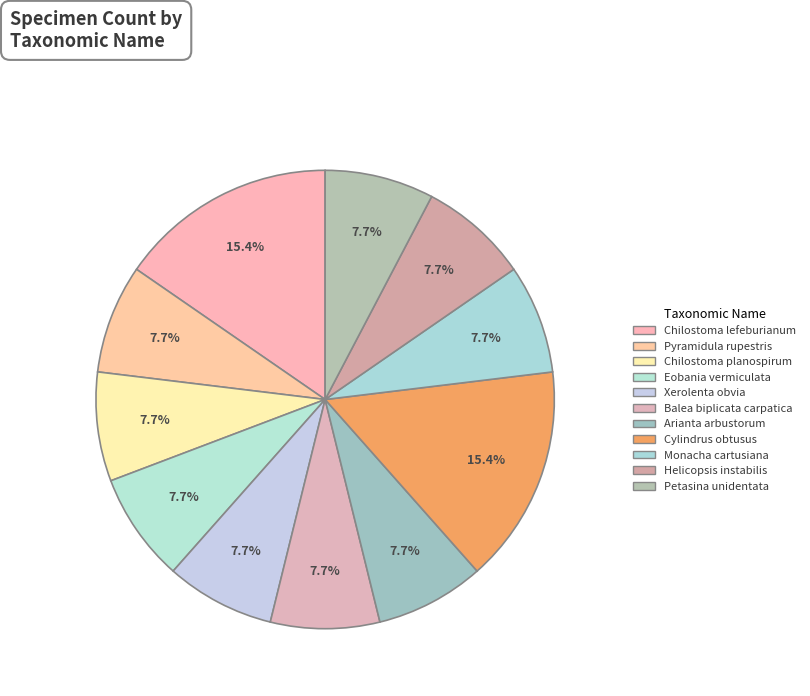

To the nearest percent, what is the average slice percentage?

9%